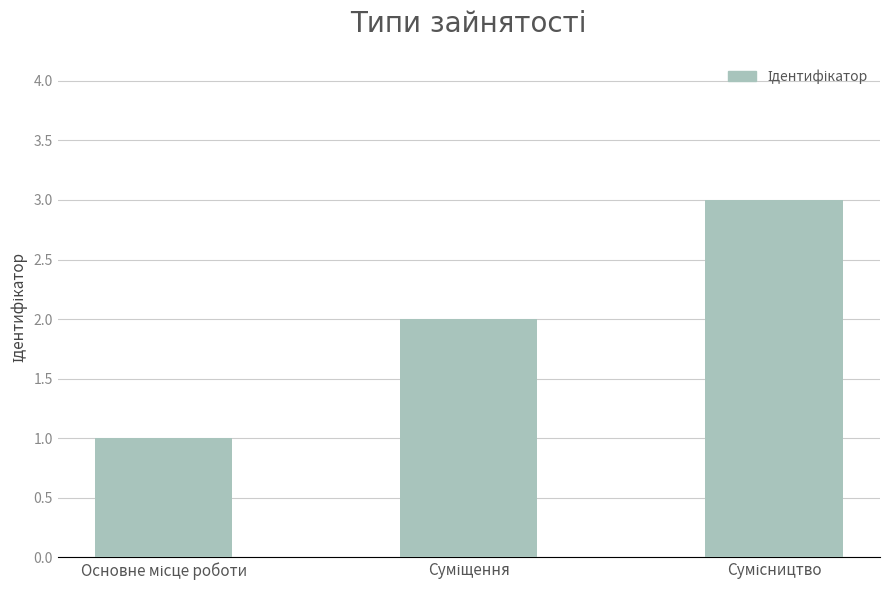

What is the minimum value shown in the chart?

1